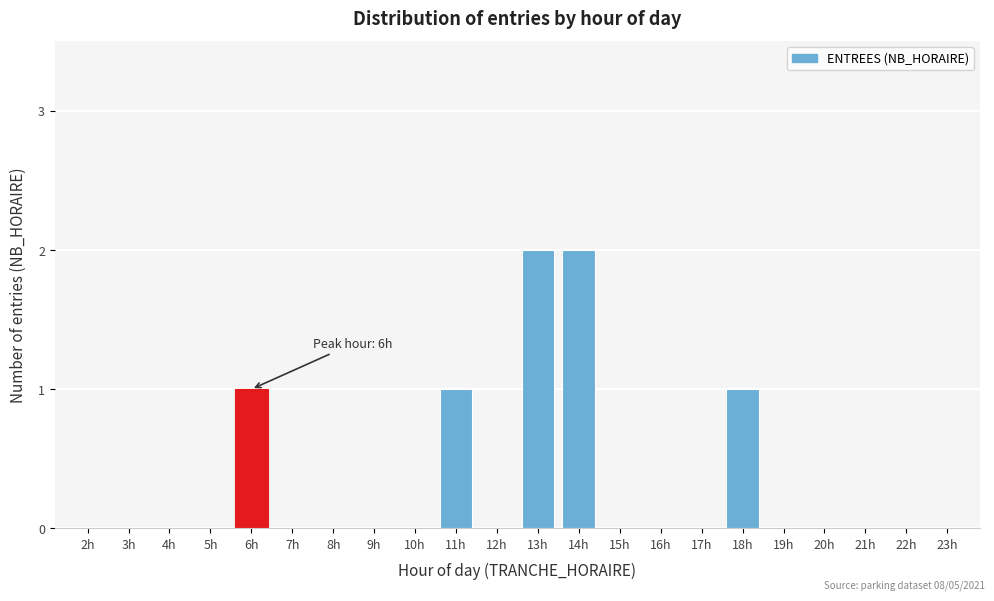

Reading right to left, what are all the values shown in this chart?

23h=0	22h=0	21h=0	20h=0	19h=0	18h=1	17h=0	16h=0	15h=0	14h=2	13h=2	12h=0	11h=1	10h=0	9h=0	8h=0	7h=0	6h=1	5h=0	4h=0	3h=0	2h=0